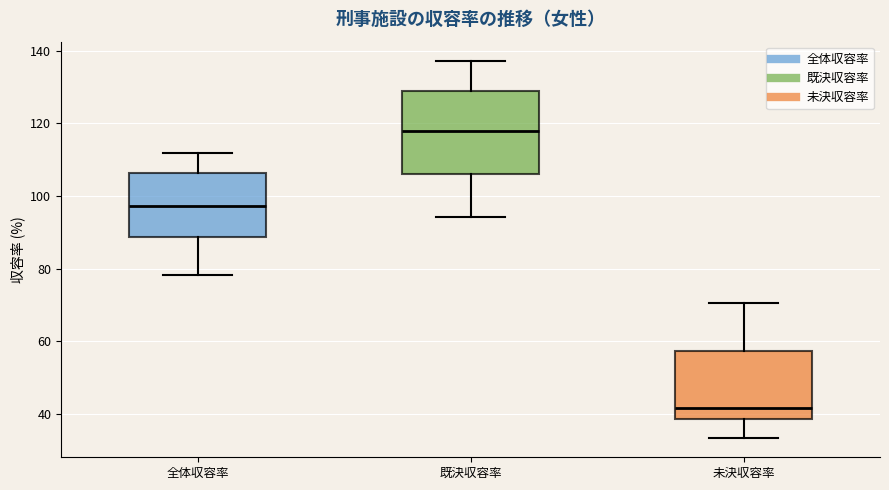

Which box has the lowest median line?

未決収容率